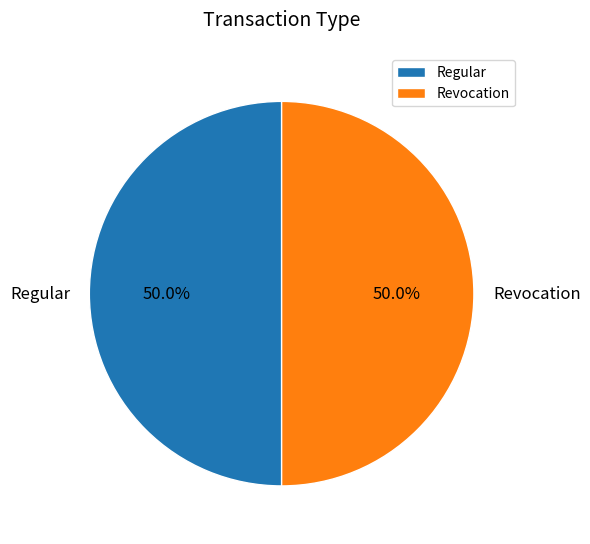

The Regular slice represents 56% of the pie. True or false?

False